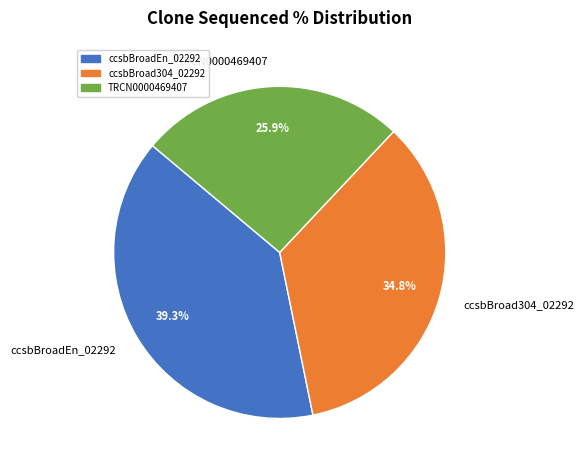

What is the largest slice in the pie chart?

ccsbBroadEn_02292